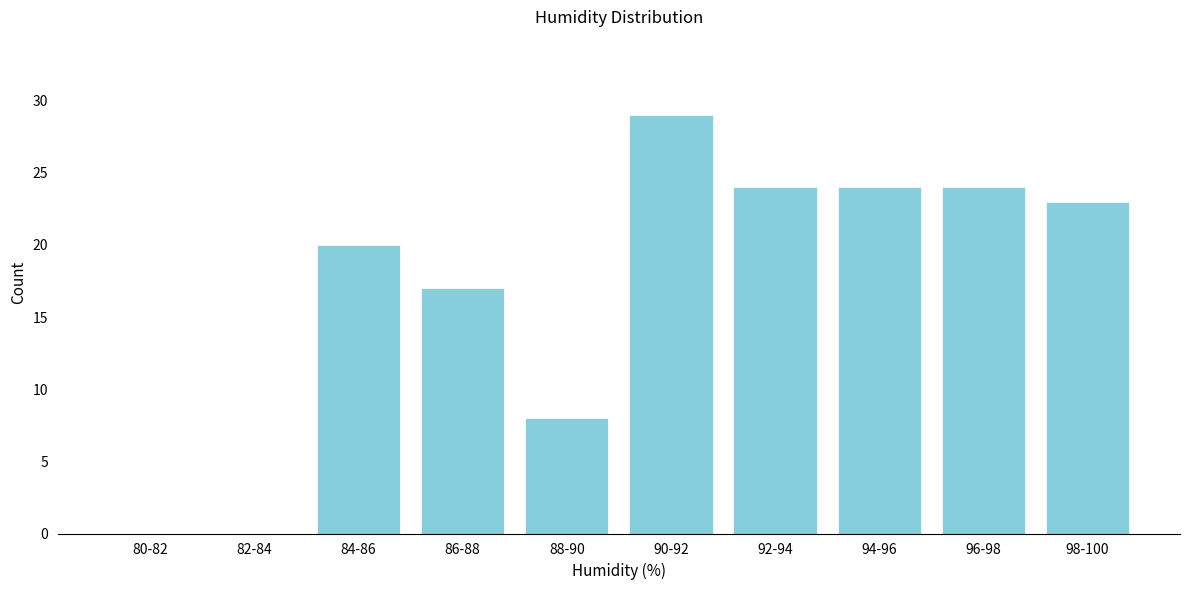

Reading left to right, extract all data points from this chart.

80-82=0	82-84=0	84-86=20	86-88=17	88-90=8	90-92=29	92-94=24	94-96=24	96-98=24	98-100=23